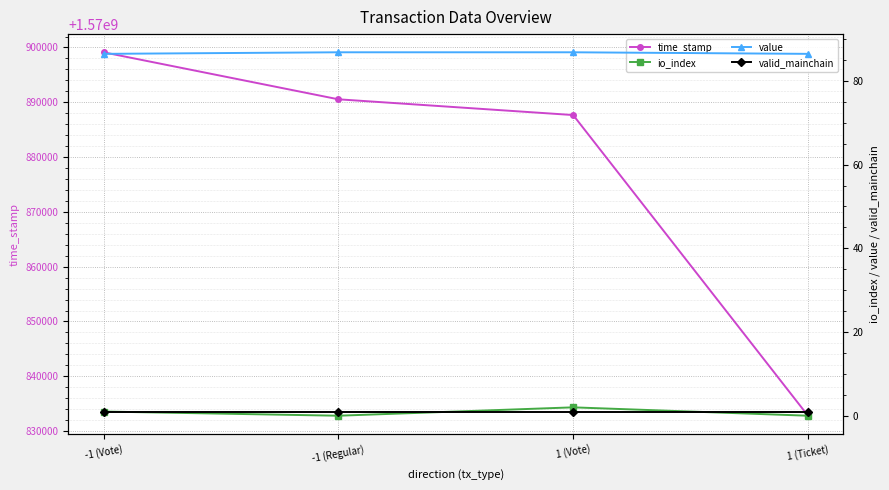

Is the value of io_index at -1 (Regular) greater than the value of time_stamp at 1 (Vote)?

No